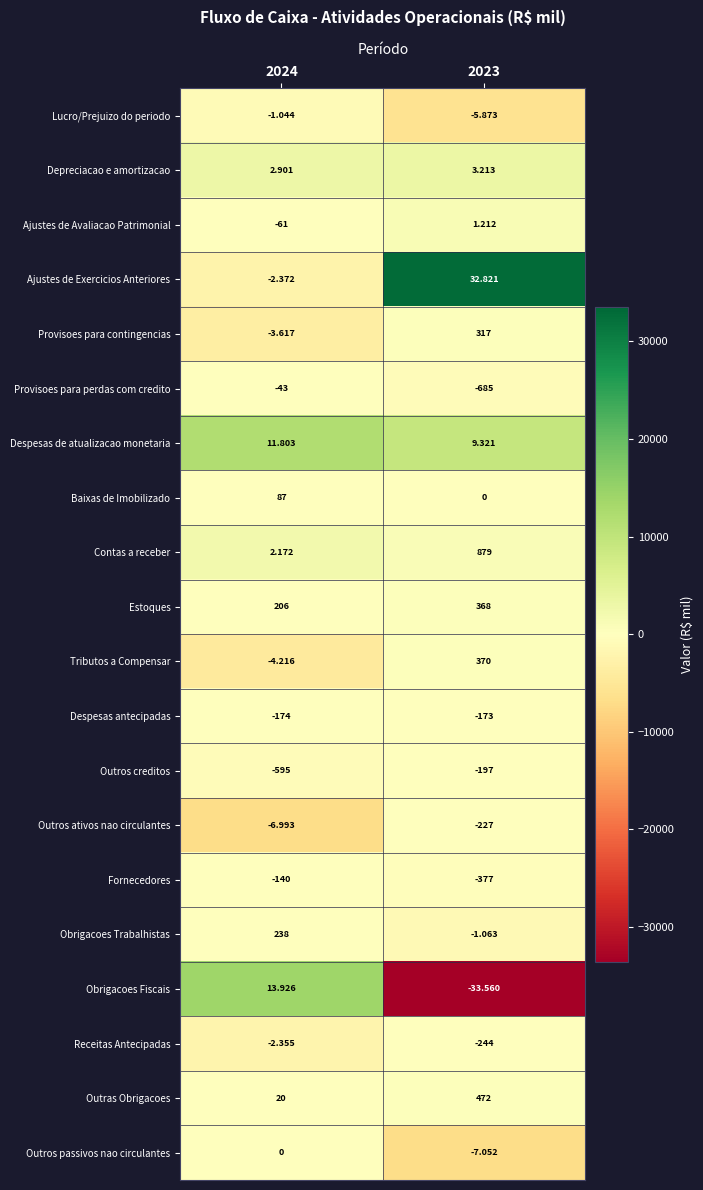

Which series has the largest range (max minus min)?

Contas a receber